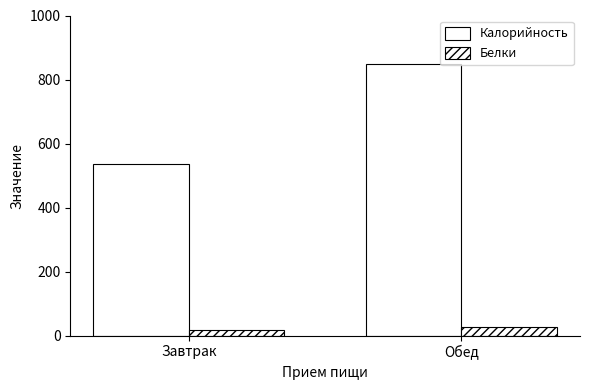

The Белки series shows 18.1 at Обед. True or false?

False